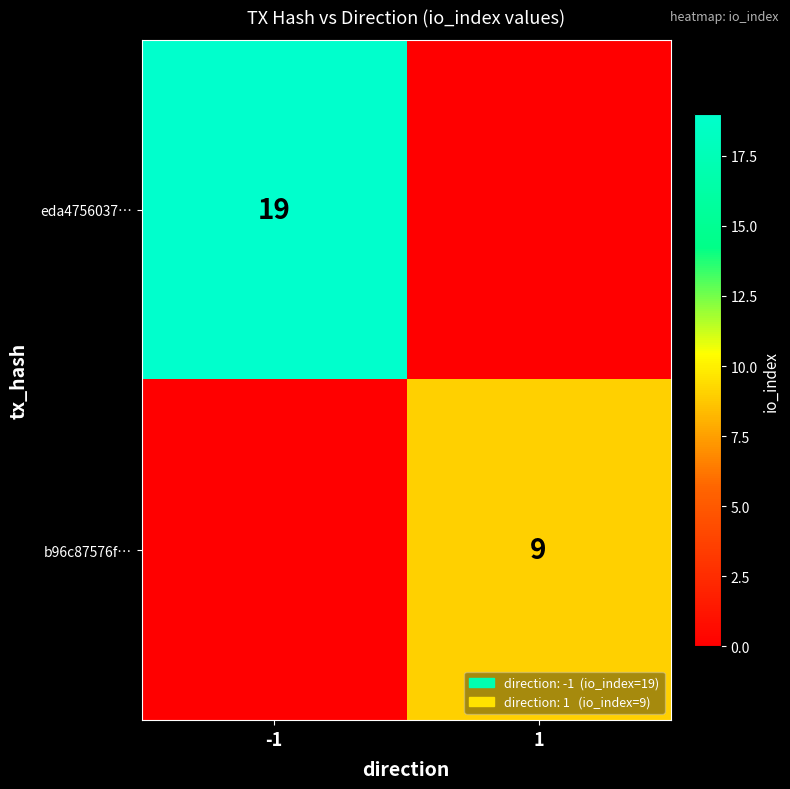

Is the value of b96c87576f… at 1 greater than the value of eda4756037… at -1?

No